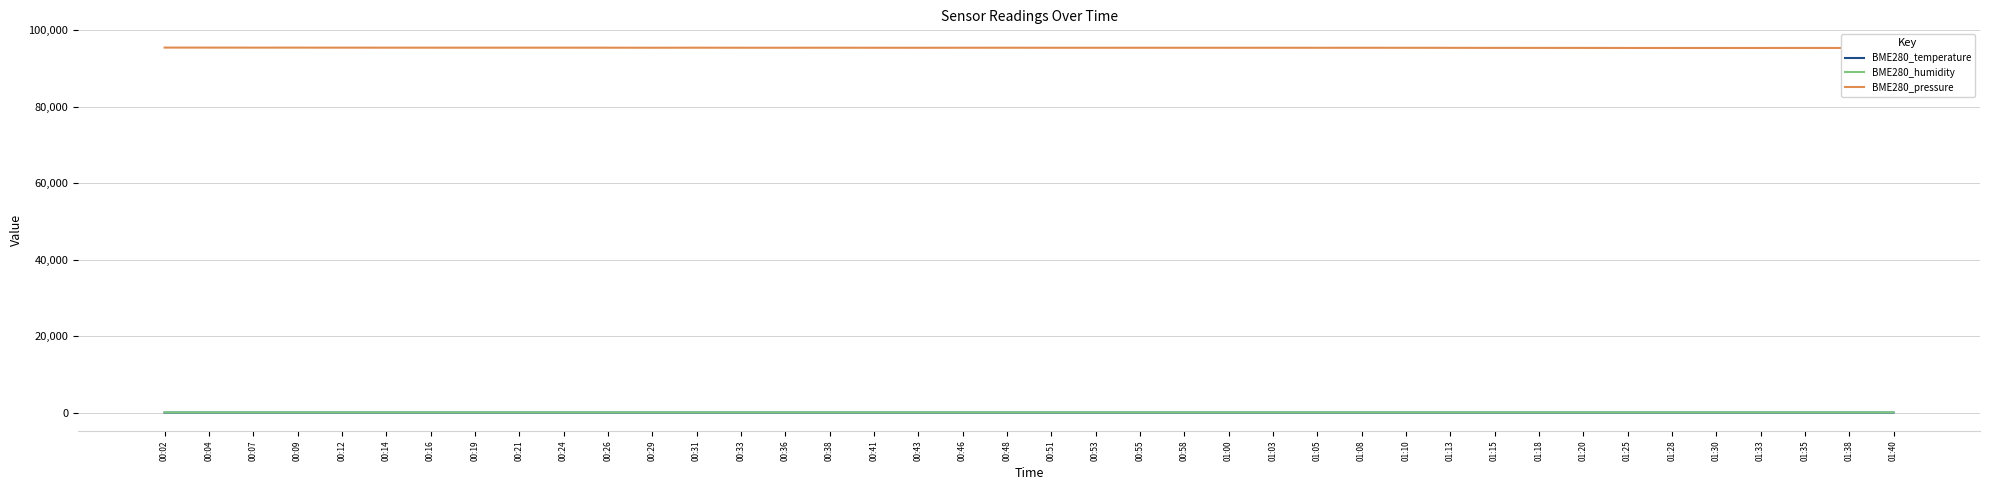

How many data points in BME280_humidity are less than 64?

6